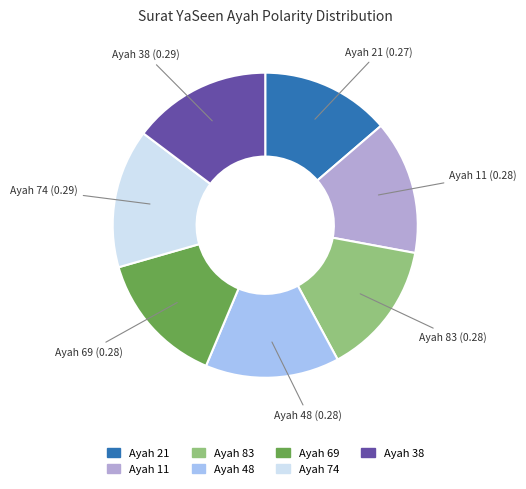

How many slices are in this pie chart?

7